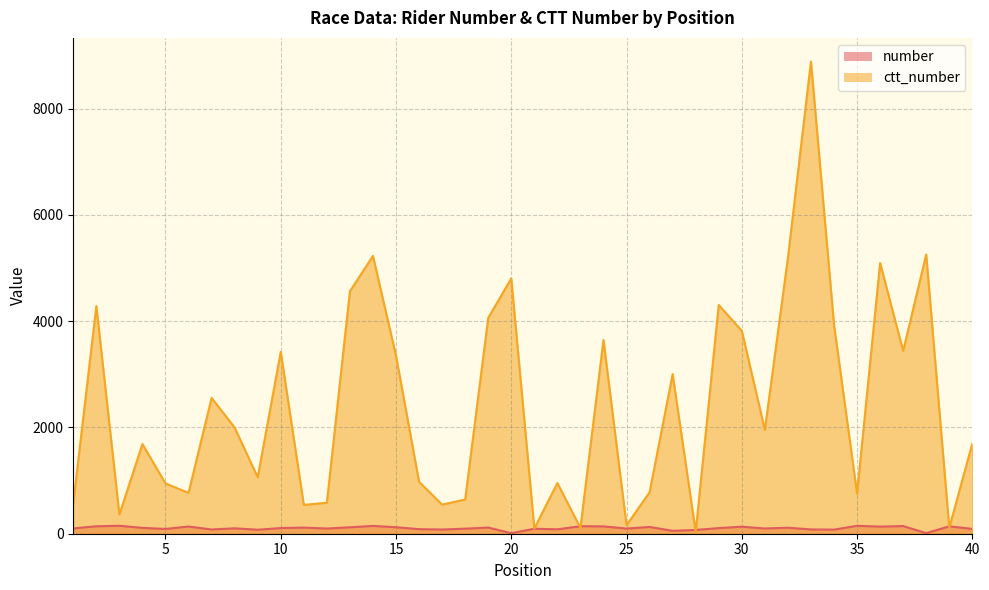

How many series are shown in this chart?

2